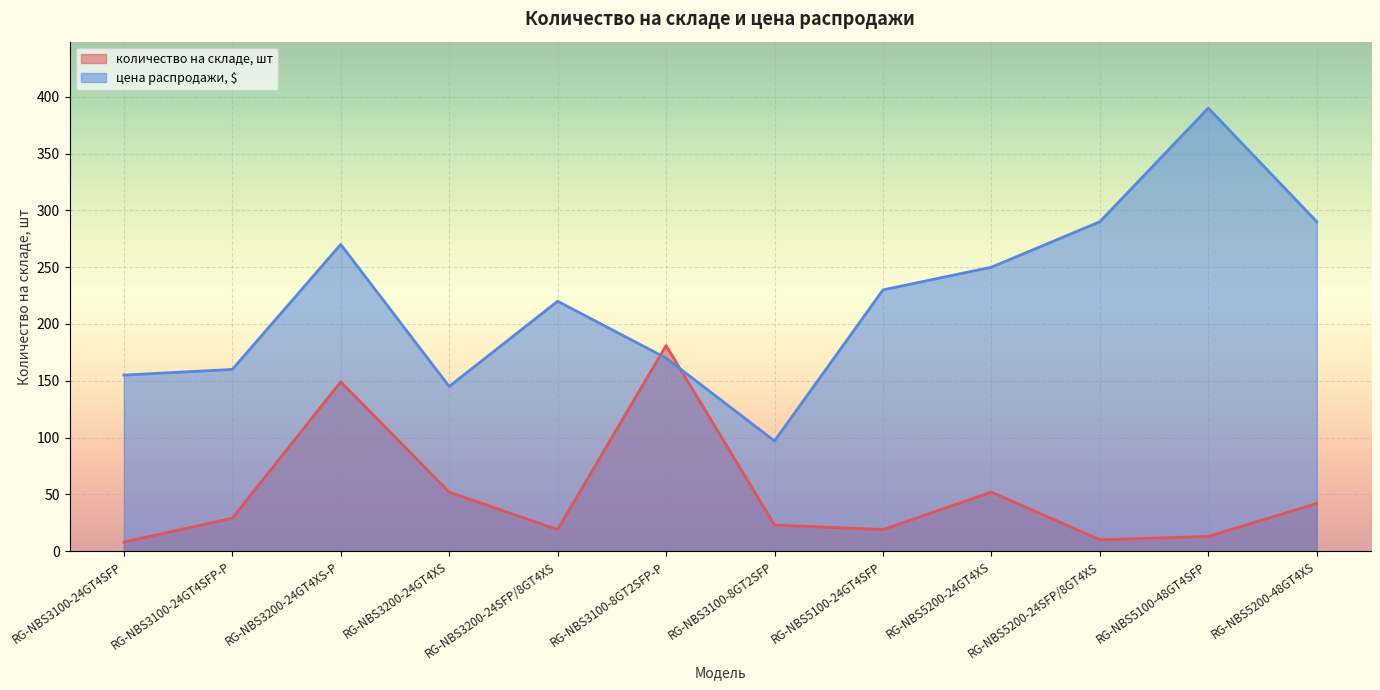

Does the chart display data point markers on the line(s)?

No